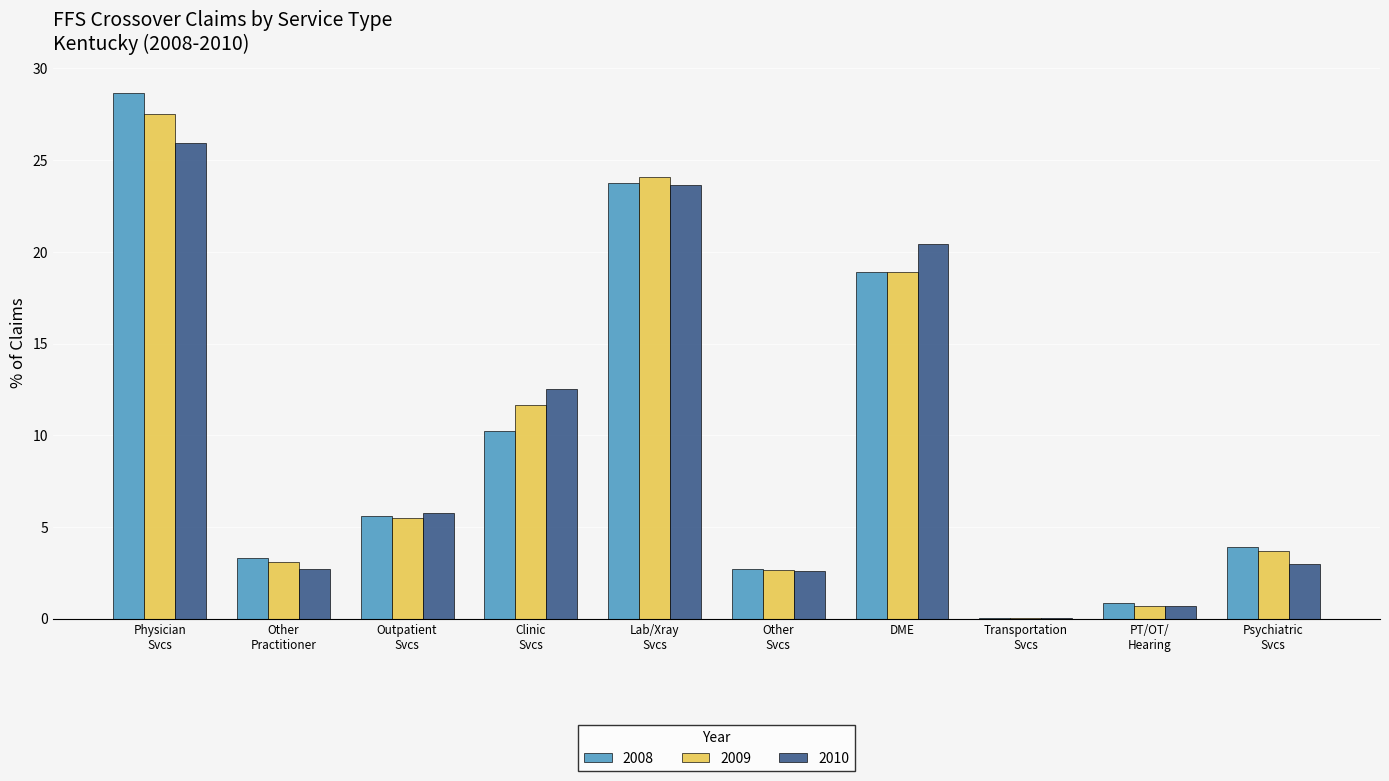

What is the sum of all 2009 values?

97.8